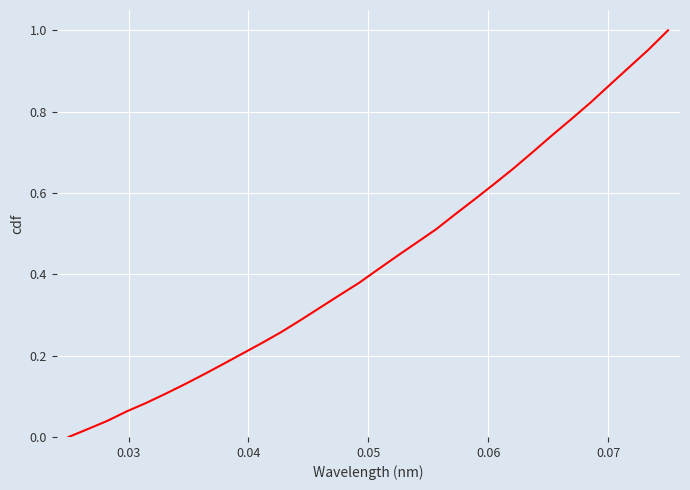

What is the sum of all values?

13.8